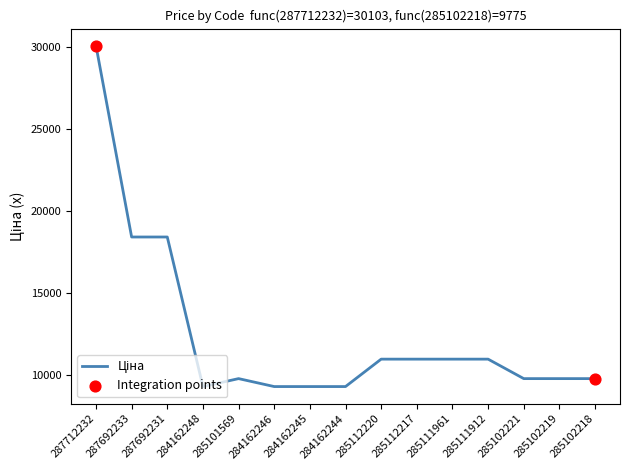

What is the change in value from 285112217 to 285102221?

-1188.9